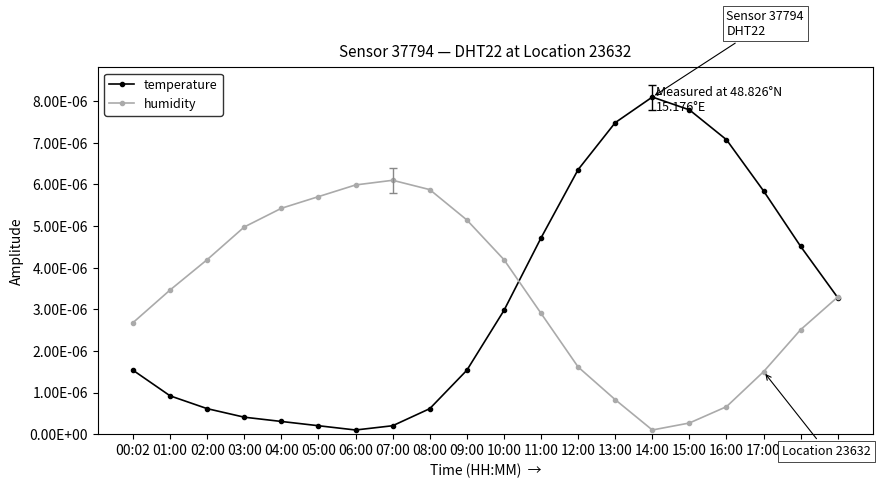

The temperature series shows 0.0 at 17:00. True or false?

False